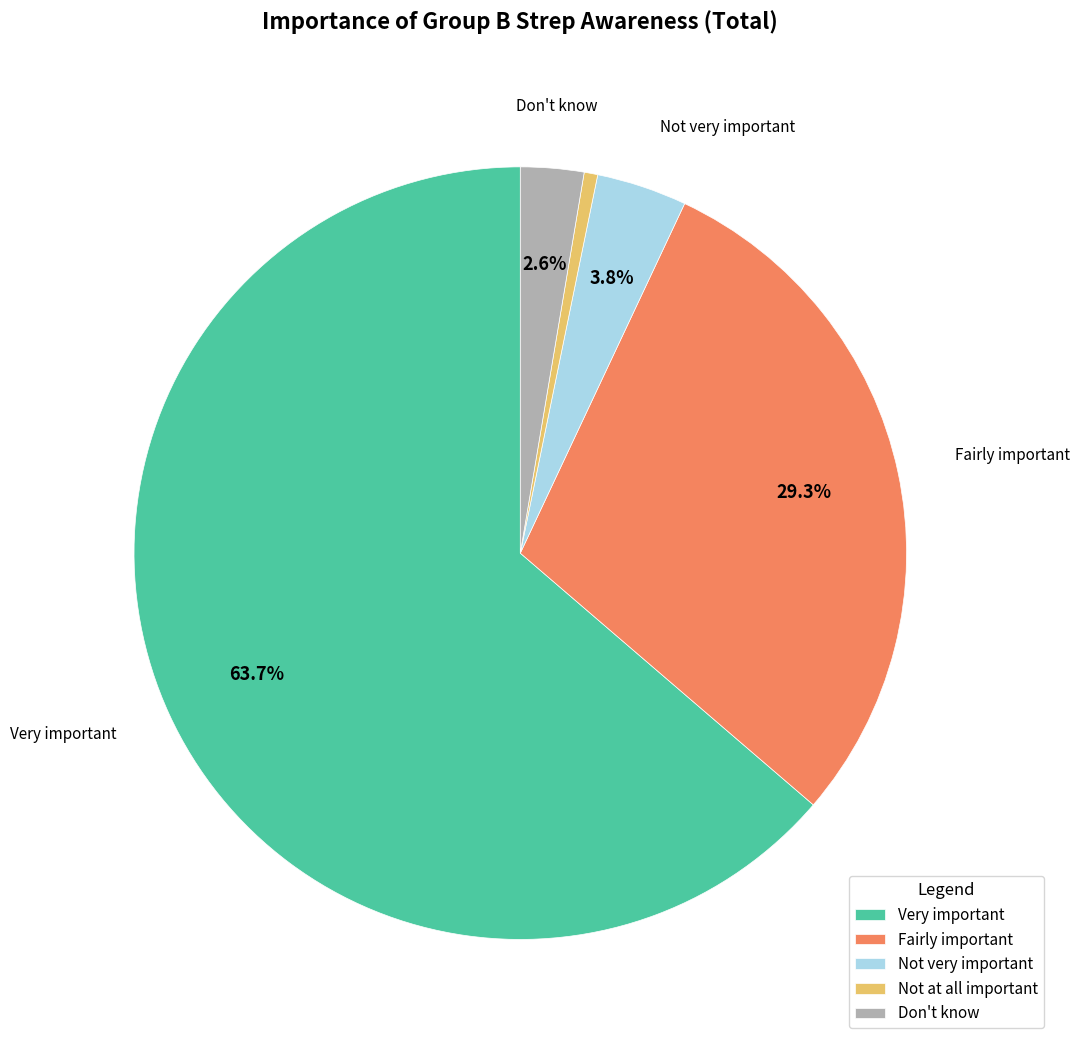

What portion of the pie excludes Fairly important?

70.7%